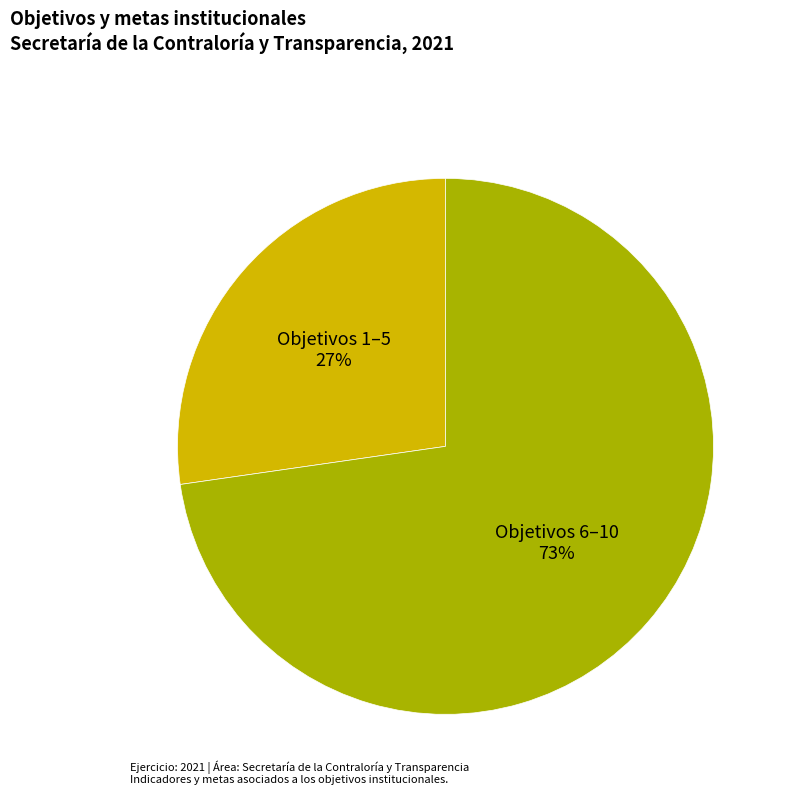

True or false: Objetivos 6–10 accounts for 83% of the total.

False